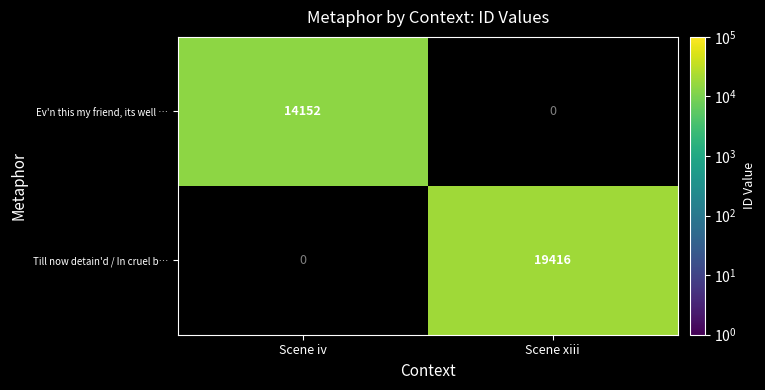

True or false: Ev'n this my friend, its well … has a value of 14152 at Scene iv.

True